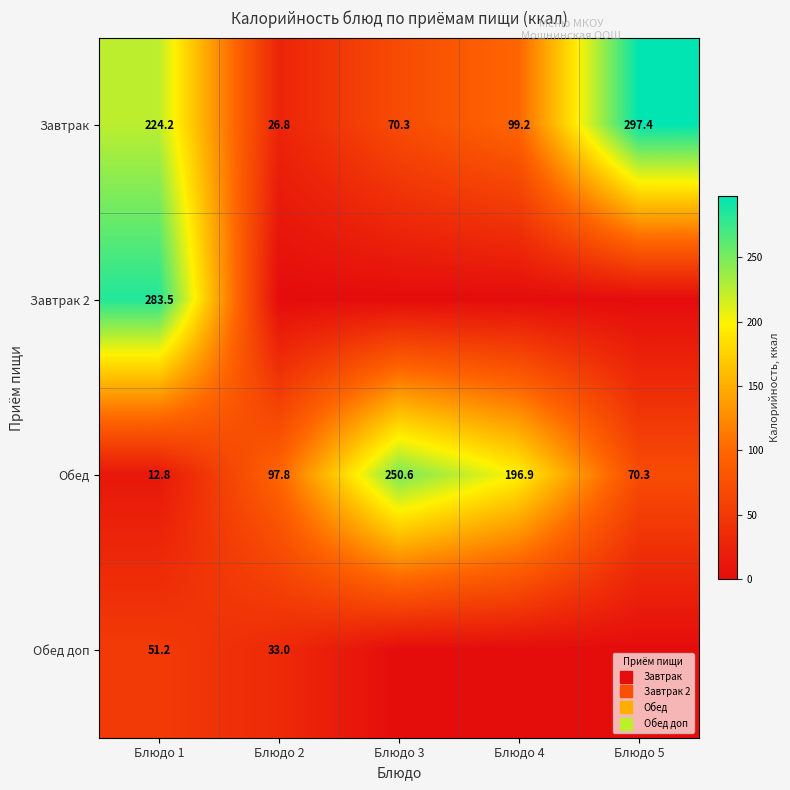

Which has a higher value, Блюдо 4 or Блюдо 3?

Блюдо 4